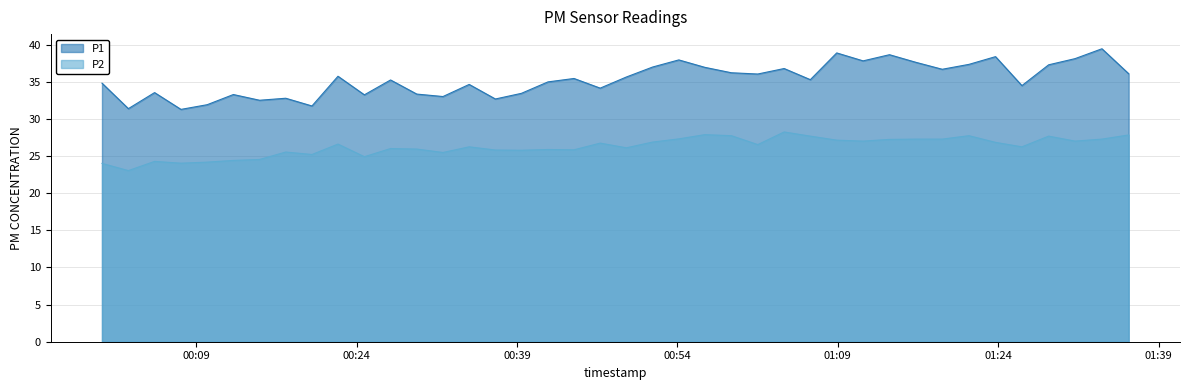

What is the greatest value displayed?

39.4